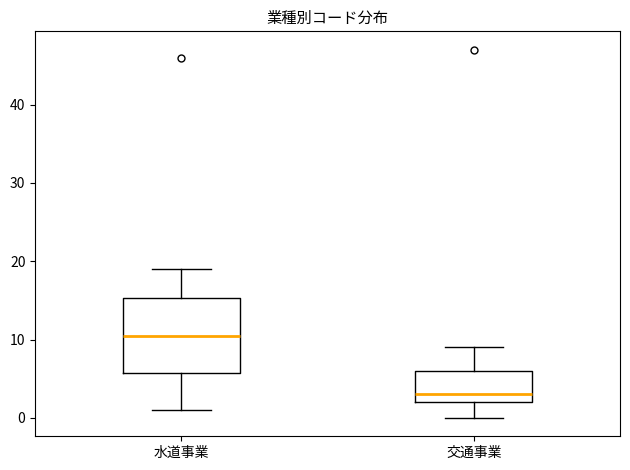

Comparing the boxes themselves (not the whiskers), which one is the tallest?

水道事業